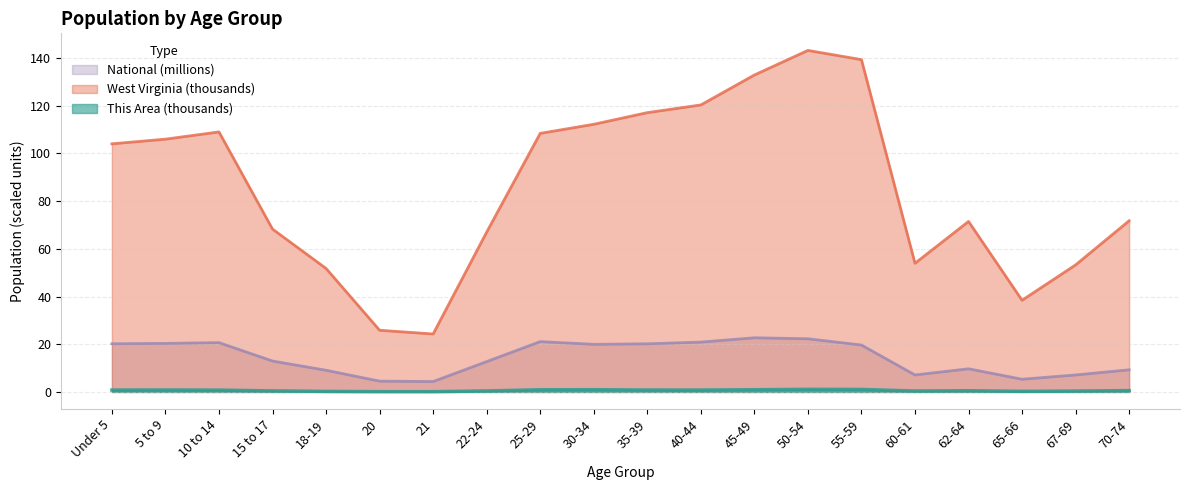

What is the average value of the National series?

14.5